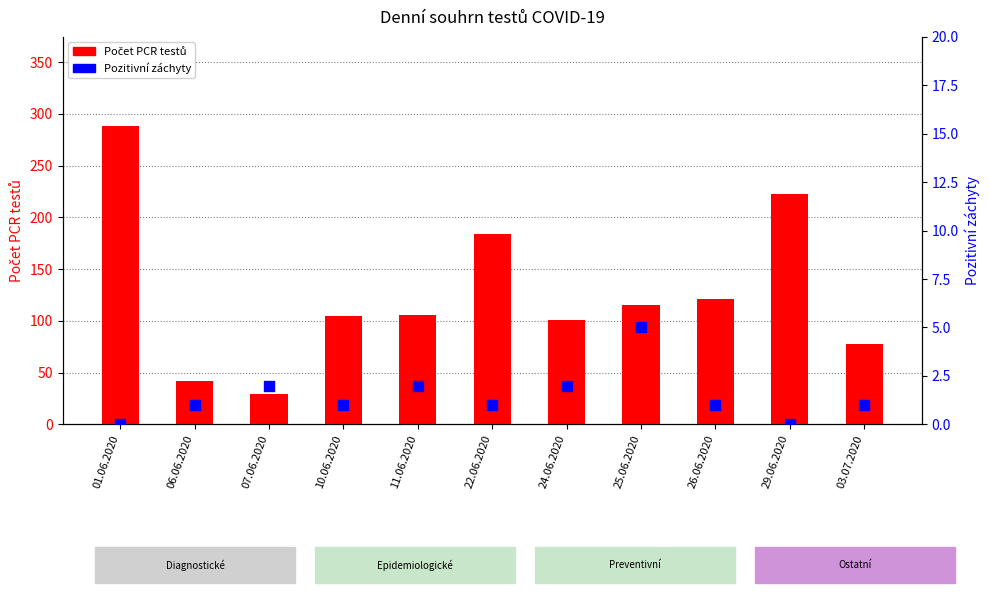

Which series has the largest total across all categories?

PCR tests